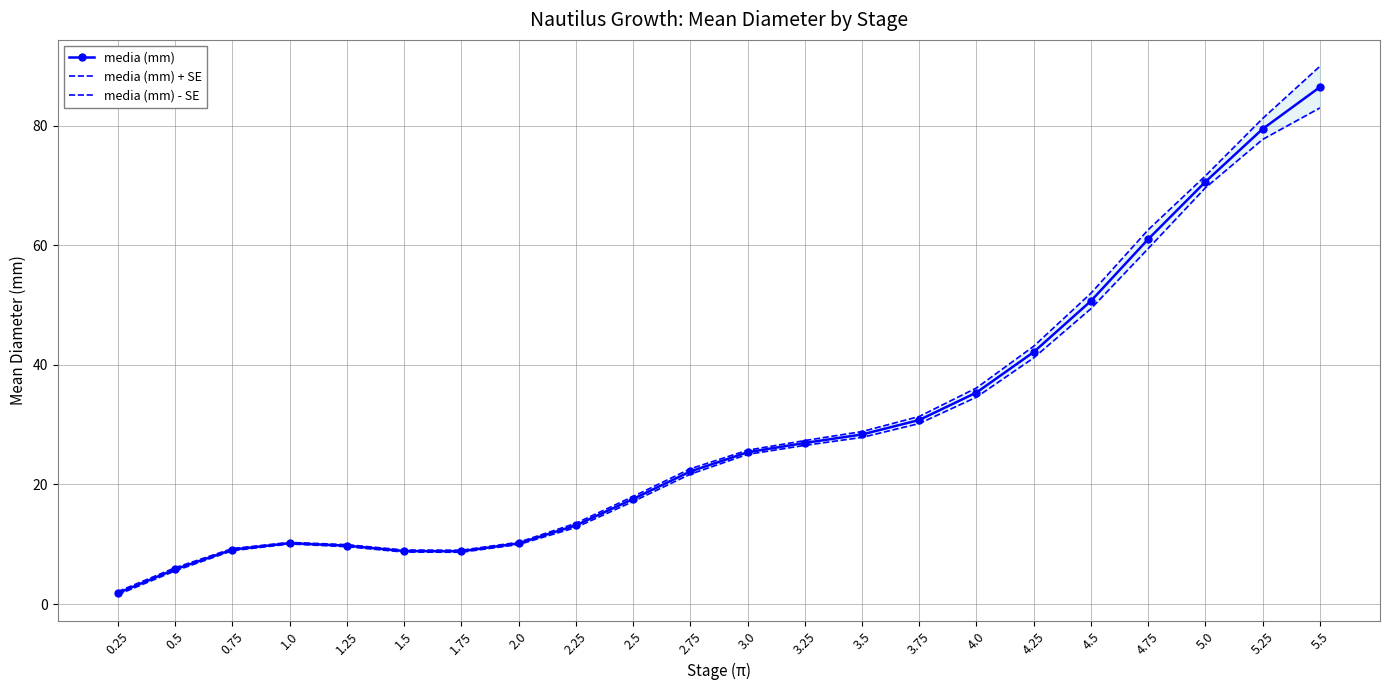

What is the minimum value for media (mm) - SE?

1.6